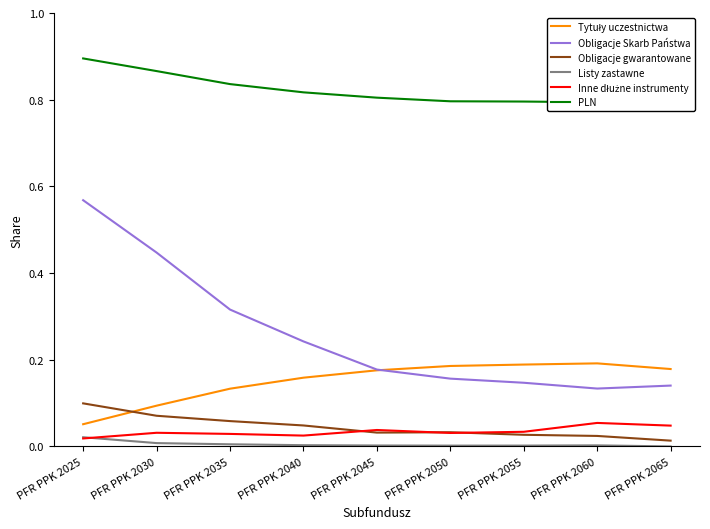

At which label does PLN reach its minimum?

PFR PPK 2060